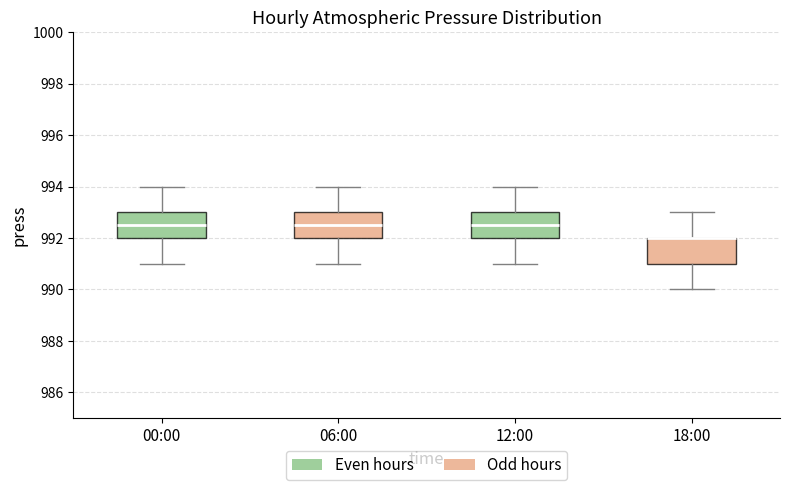

Reading left to right, read every box against the y-axis: the position of its median line, the range the box covers, and the ends of its whiskers. The values are not printed on the chart, so give them approximately, as read against the axis.

00:00: median 992.6, box 992.0 to 993.0, whiskers 991.0 to 994.0
06:00: median 992.6, box 992.0 to 993.0, whiskers 991.0 to 994.0
12:00: median 992.6, box 992.0 to 993.0, whiskers 991.0 to 994.0
18:00: median 992.0 (drawn on the box's upper edge), box 991.0 to 992.0, whiskers 990.0 to 993.0